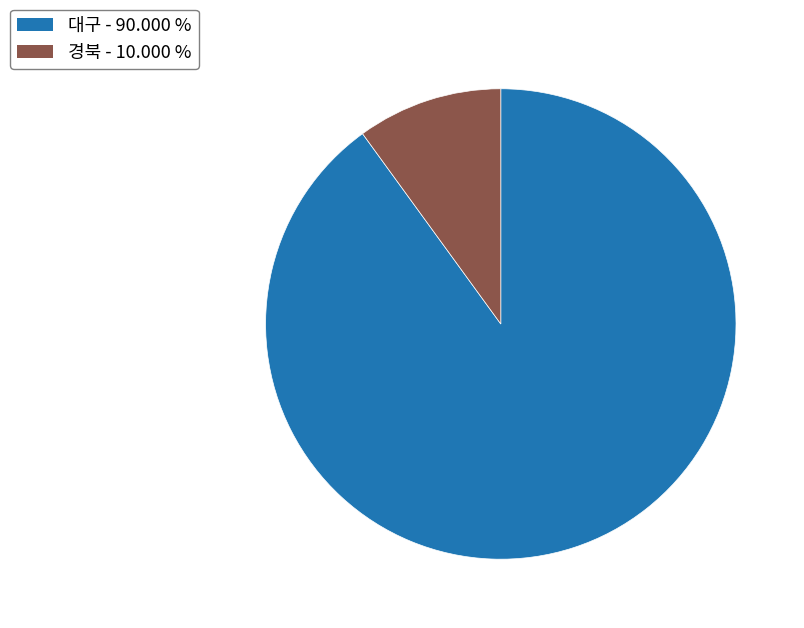

What is the largest slice in the pie chart?

대구